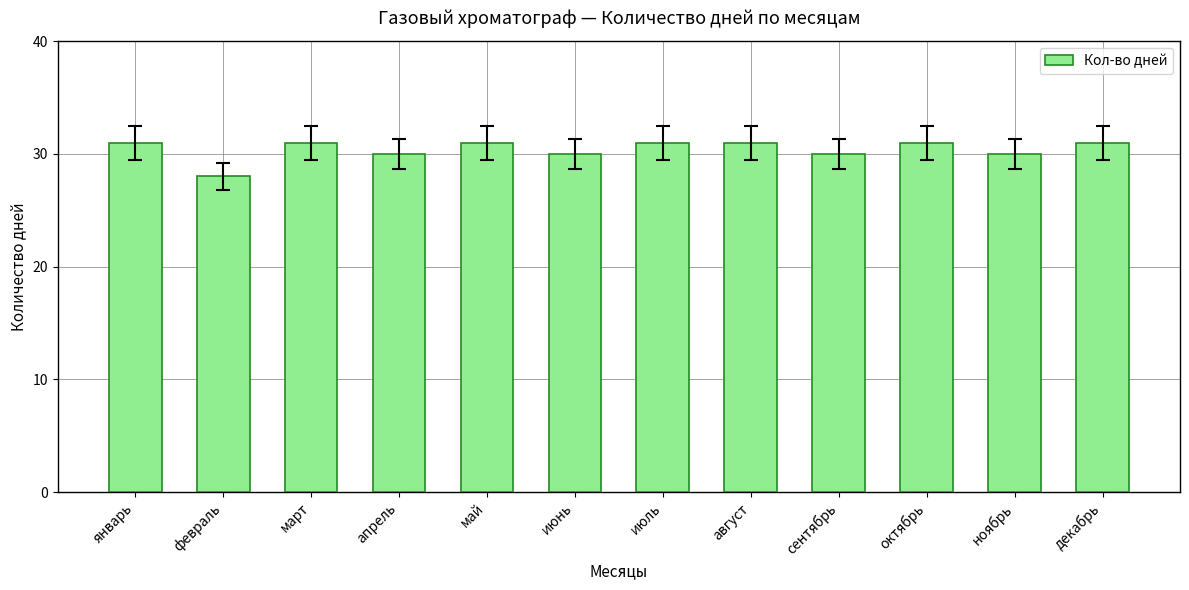

The chart shows a value of 37 at февраль. True or false?

False